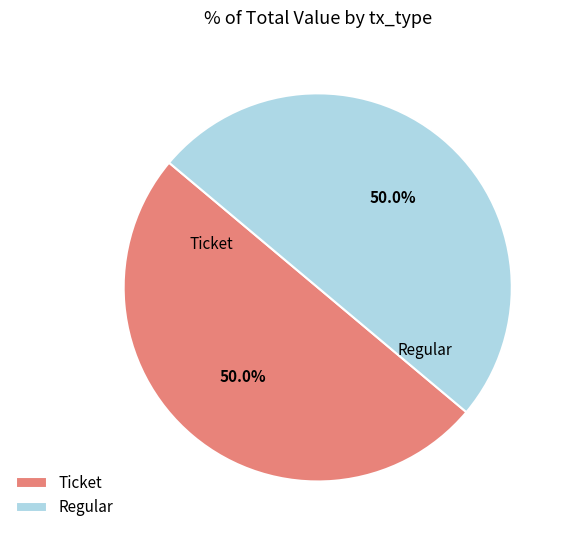

What portion of the pie excludes Ticket?

50.0%